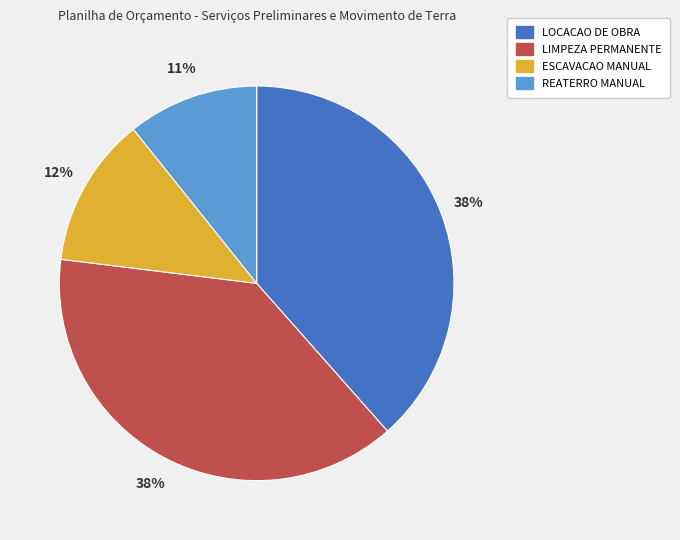

What is the smallest slice in the pie chart?

REATERRO MANUAL